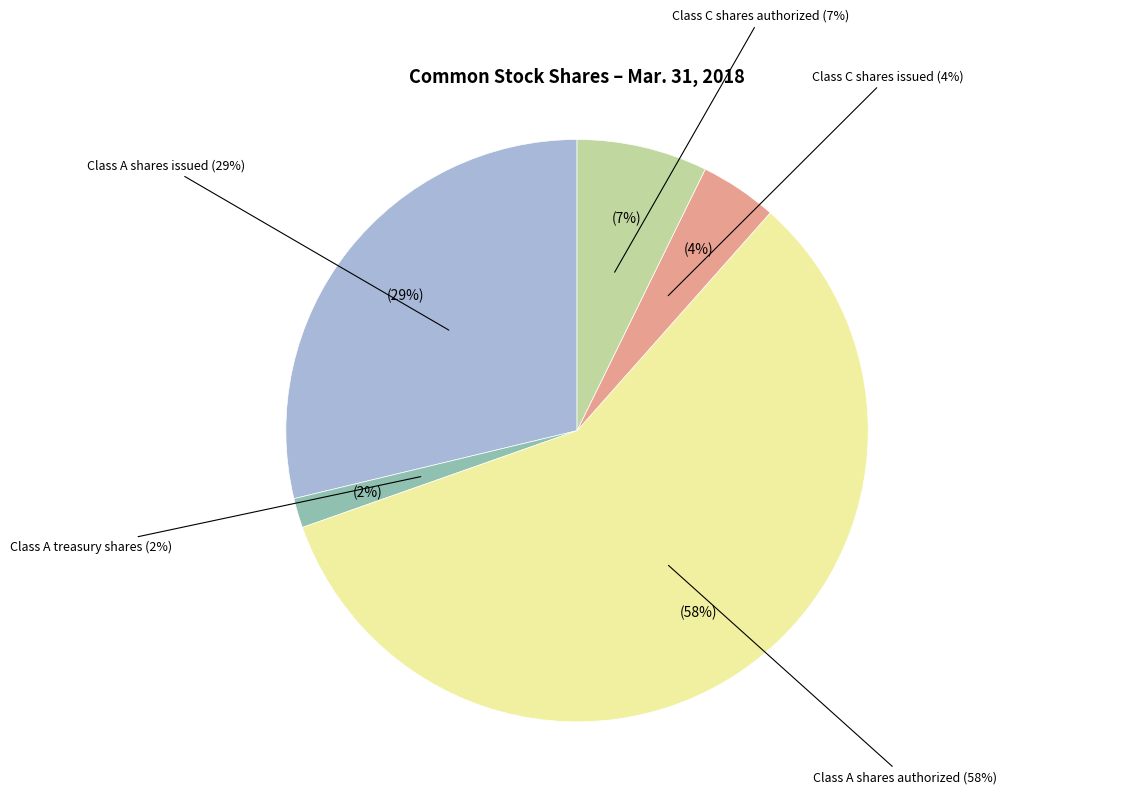

To the nearest percent, what percentage of the pie is Class A treasury shares?

2%